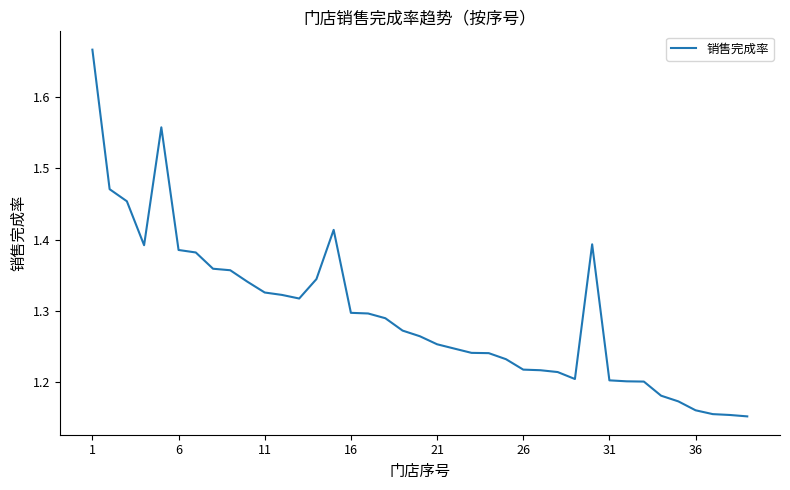

What is the difference between the maximum and minimum values?

0.5